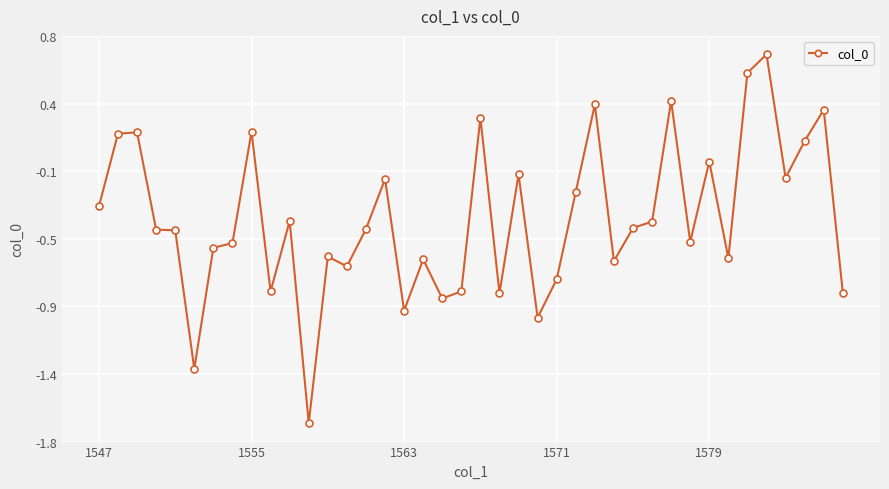

True or false: there are more than 2 points higher than both neighbors.

True